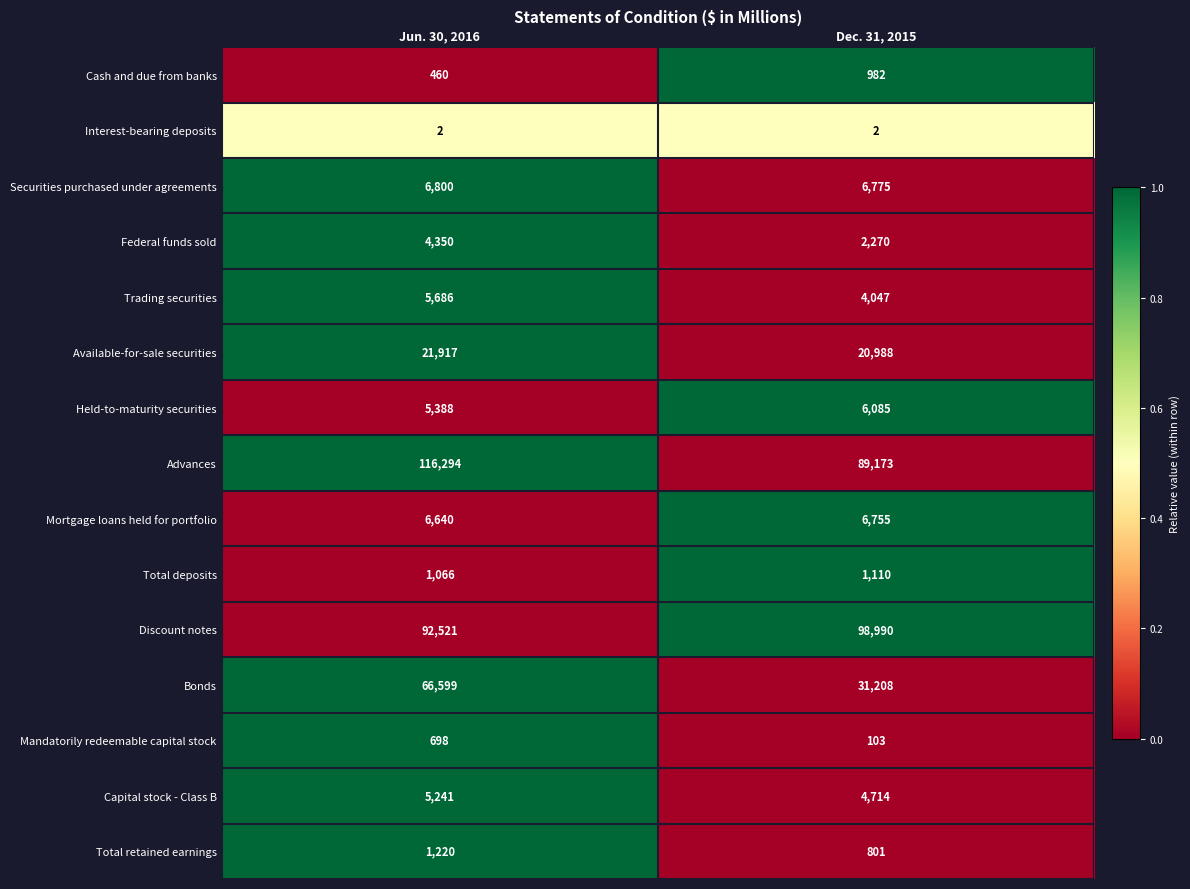

At which category is the sum across all series the highest?

Jun. 30, 2016